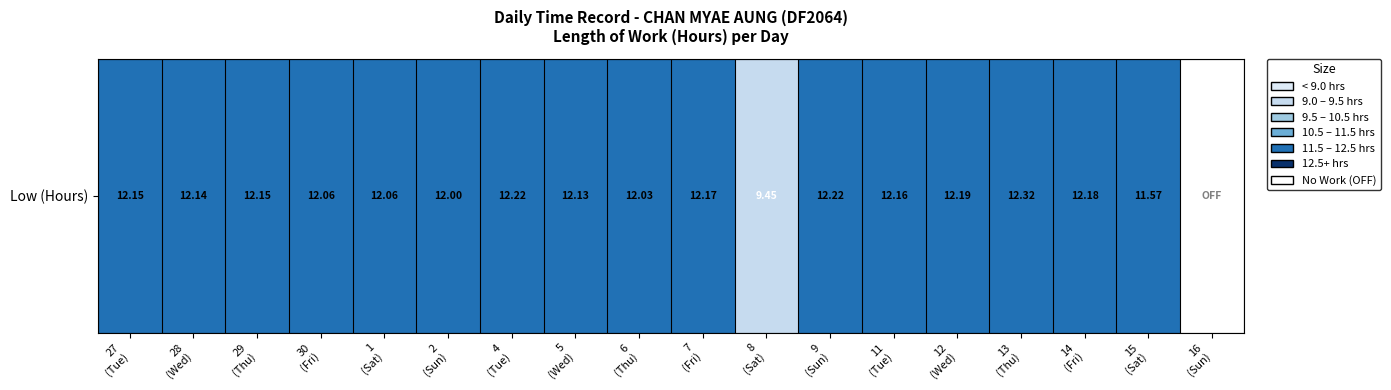

The chart shows a value of 6.7 at 6
(Thu). True or false?

False